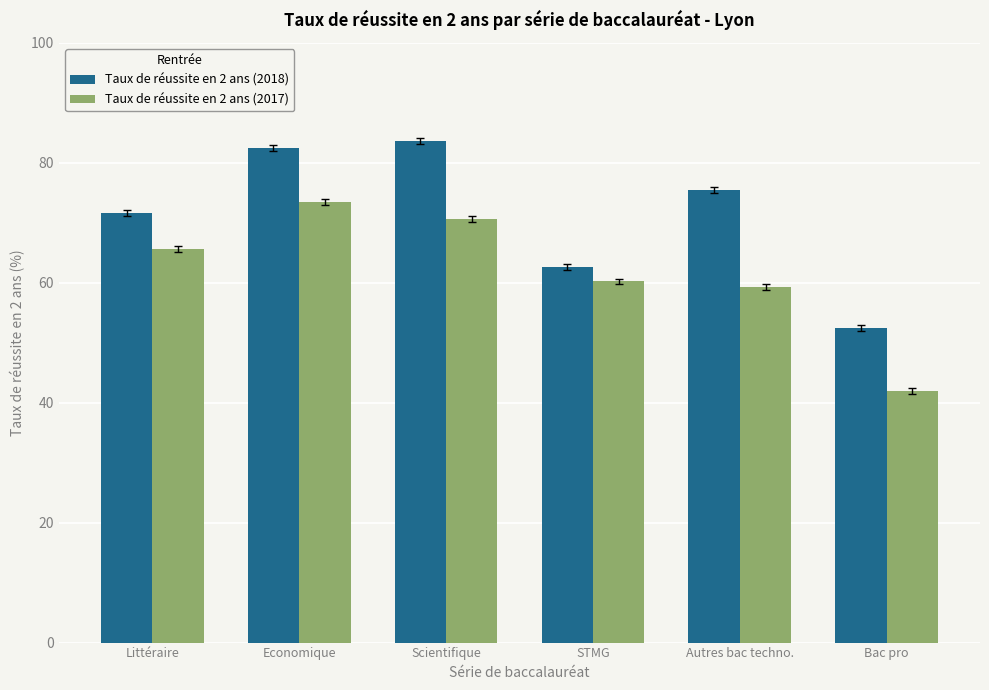

How many data points in Taux de réussite en 2 ans (2018) are above 75?

3